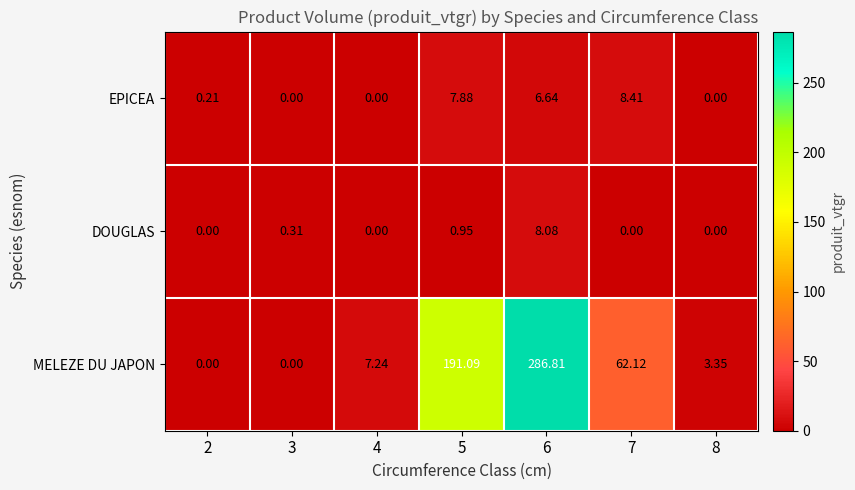

Which series has the largest range (max minus min)?

MELEZE DU JAPON